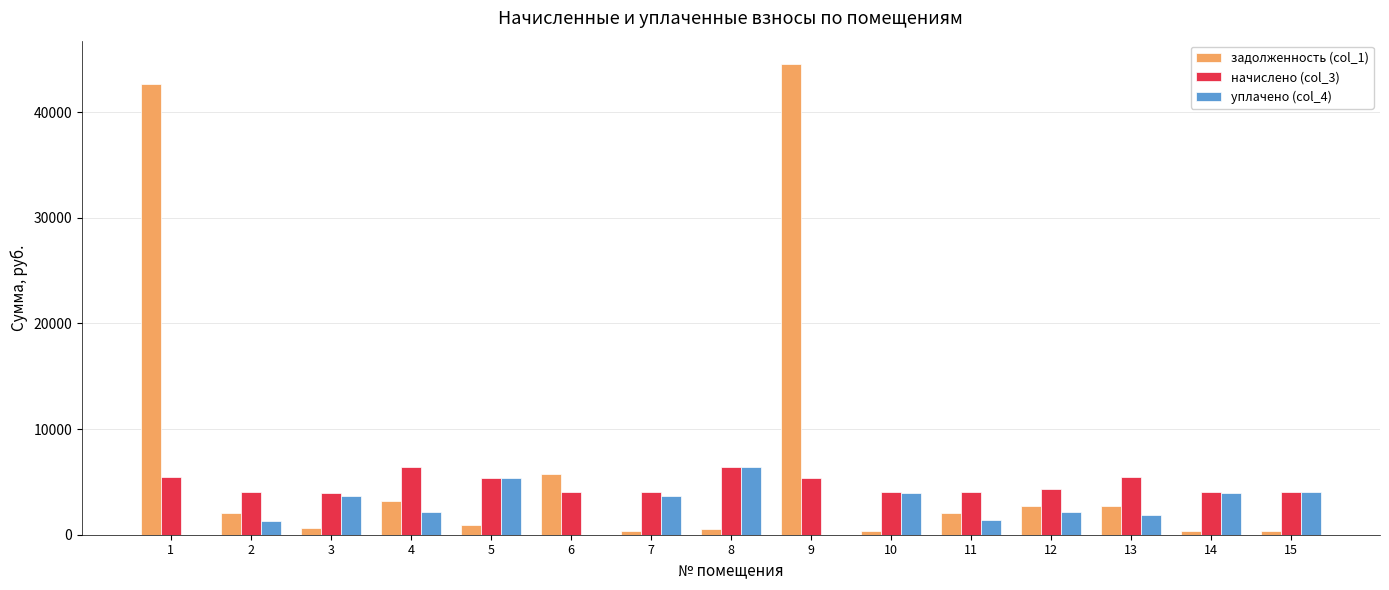

Read the задолженность (col_1) value at 13.

2761.3